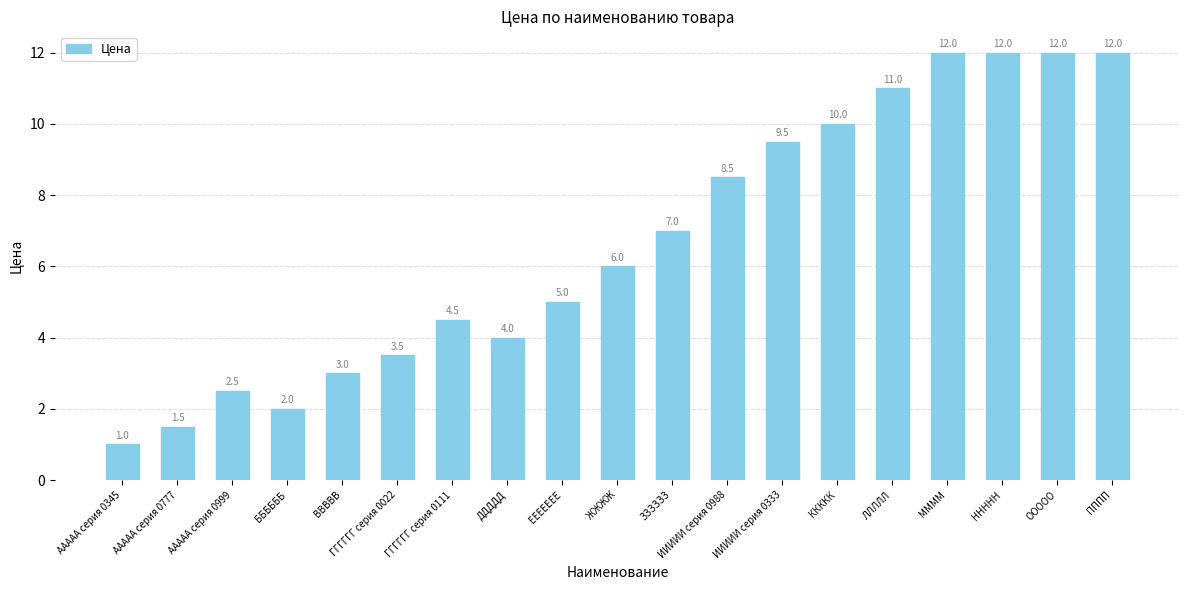

At which label is the value closest to 6?

ЖЖЖЖ